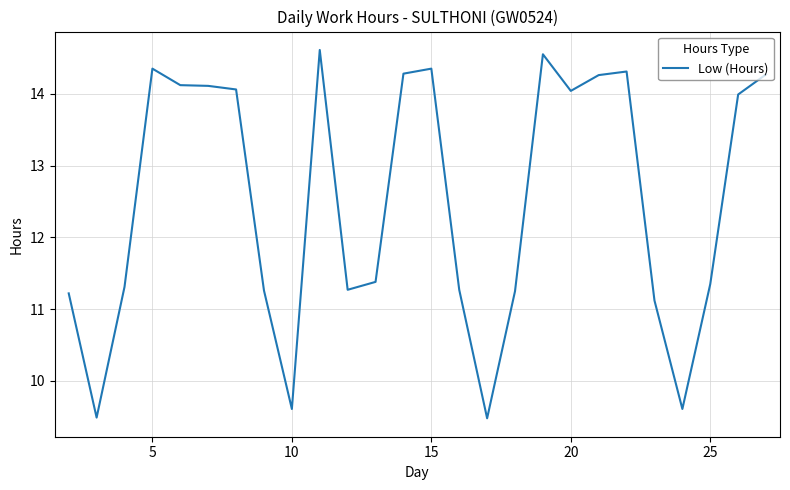

What is the smallest value displayed?

9.5